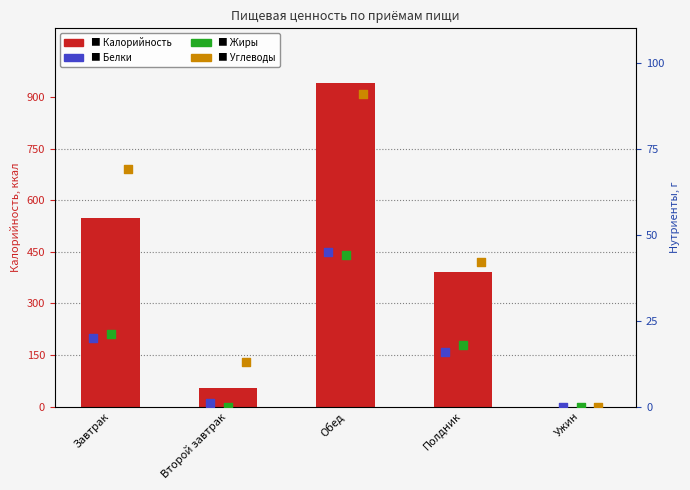

At how many categories does at least one series exceed 628?

1